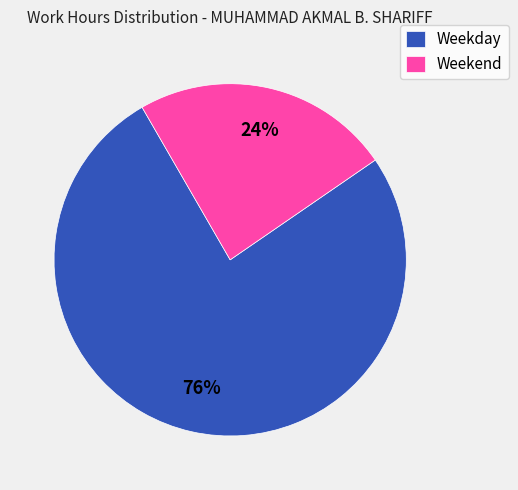

Does any single category account for the majority?

Yes